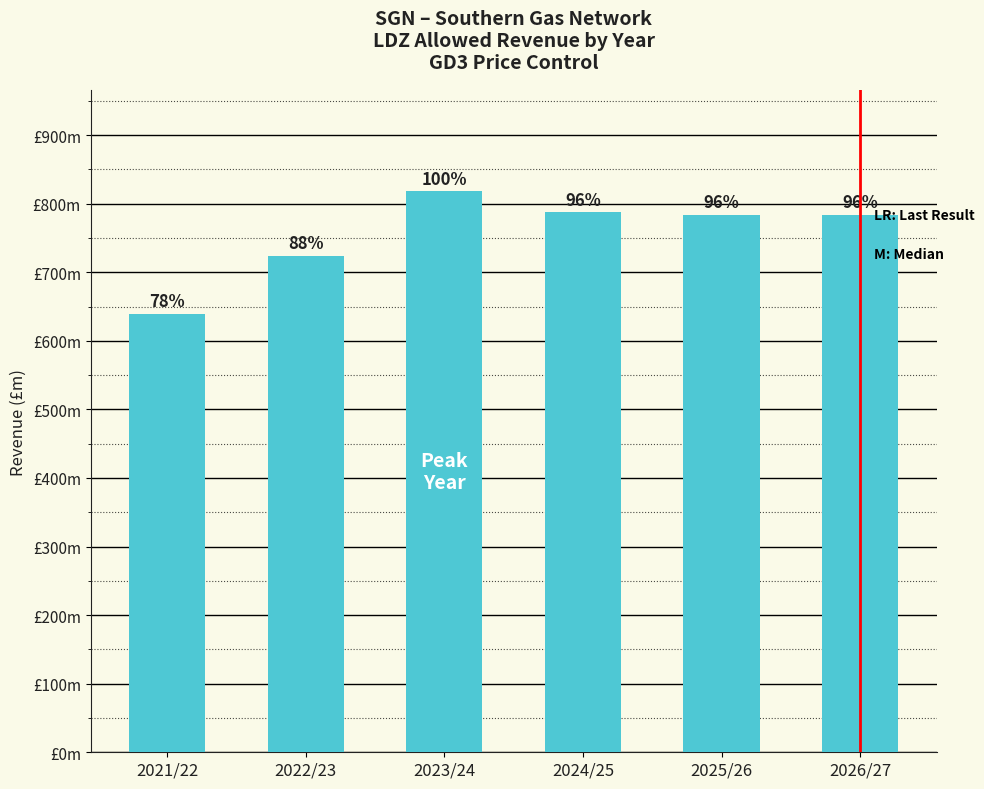

How many series are shown in this chart?

1